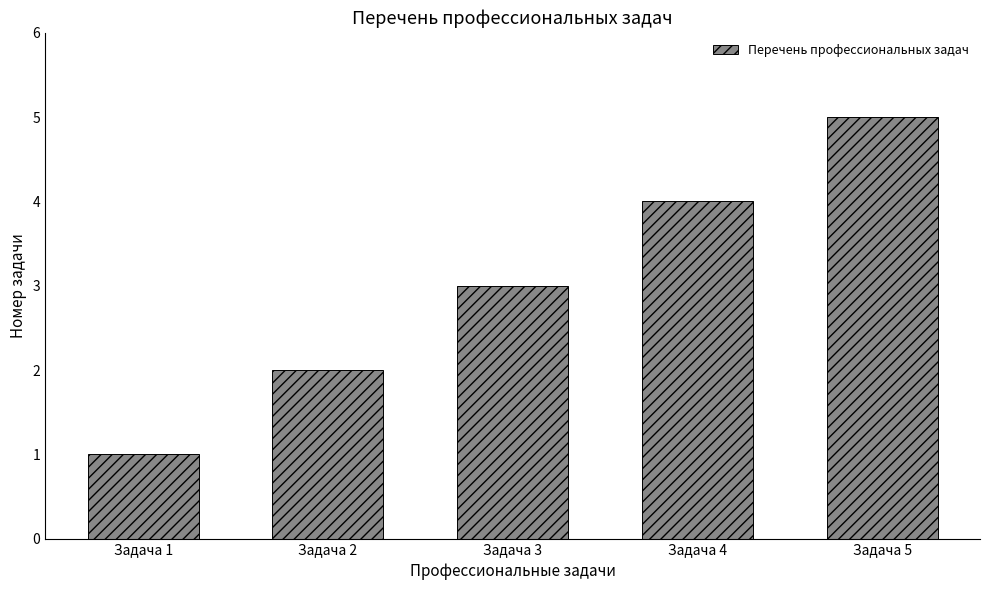

Reading left to right, extract all data points from this chart.

Задача 1=1	Задача 2=2	Задача 3=3	Задача 4=4	Задача 5=5